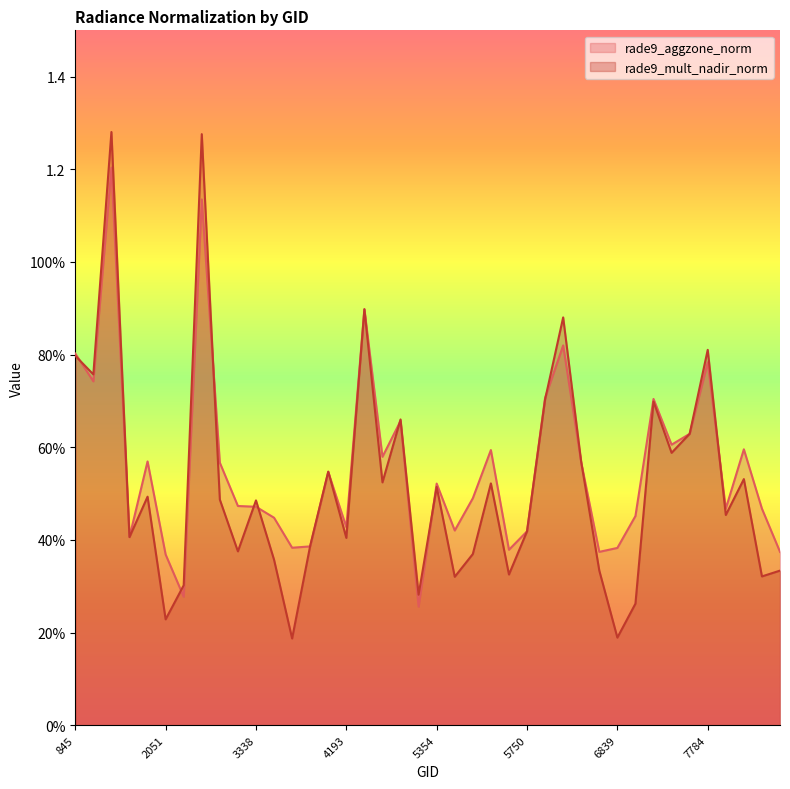

True or false: rade9_aggzone_norm and rade9_mult_nadir_norm cross at least once.

True